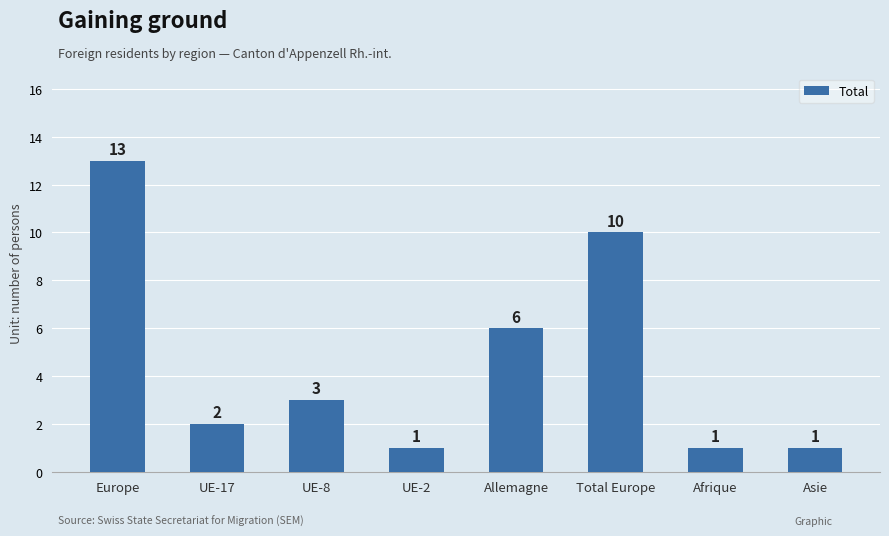

What is the smallest value displayed?

1